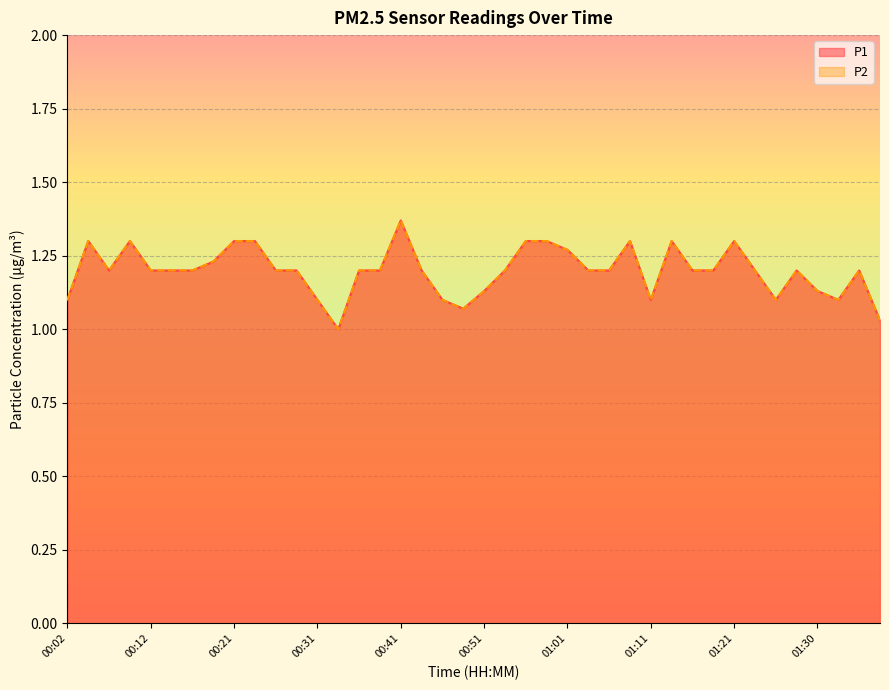

Reading left to right, list all the values displayed in this chart.

P1: 00:02=1.1	00:04=1.3	00:07=1.2	00:09=1.3	00:12=1.2	00:14=1.2	00:17=1.2	00:19=1.2	00:21=1.3	00:24=1.3	00:26=1.2	00:29=1.2	00:31=1.1	00:34=1.0	00:36=1.2	00:39=1.2	00:41=1.4	00:44=1.2	00:46=1.1	00:49=1.1	00:51=1.1	00:53=1.2	00:56=1.3	00:58=1.3	01:01=1.3	01:03=1.2	01:06=1.2	01:08=1.3	01:11=1.1	01:13=1.3	01:16=1.2	01:18=1.2	01:21=1.3	01:23=1.2	01:26=1.1	01:28=1.2	01:30=1.1	01:33=1.1	01:35=1.2	01:38=1.0
P2: 00:02=1.1	00:04=1.3	00:07=1.2	00:09=1.3	00:12=1.2	00:14=1.2	00:17=1.2	00:19=1.2	00:21=1.3	00:24=1.3	00:26=1.2	00:29=1.2	00:31=1.1	00:34=1.0	00:36=1.2	00:39=1.2	00:41=1.4	00:44=1.2	00:46=1.1	00:49=1.1	00:51=1.1	00:53=1.2	00:56=1.3	00:58=1.3	01:01=1.3	01:03=1.2	01:06=1.2	01:08=1.3	01:11=1.1	01:13=1.3	01:16=1.2	01:18=1.2	01:21=1.3	01:23=1.2	01:26=1.1	01:28=1.2	01:30=1.1	01:33=1.1	01:35=1.2	01:38=1.0